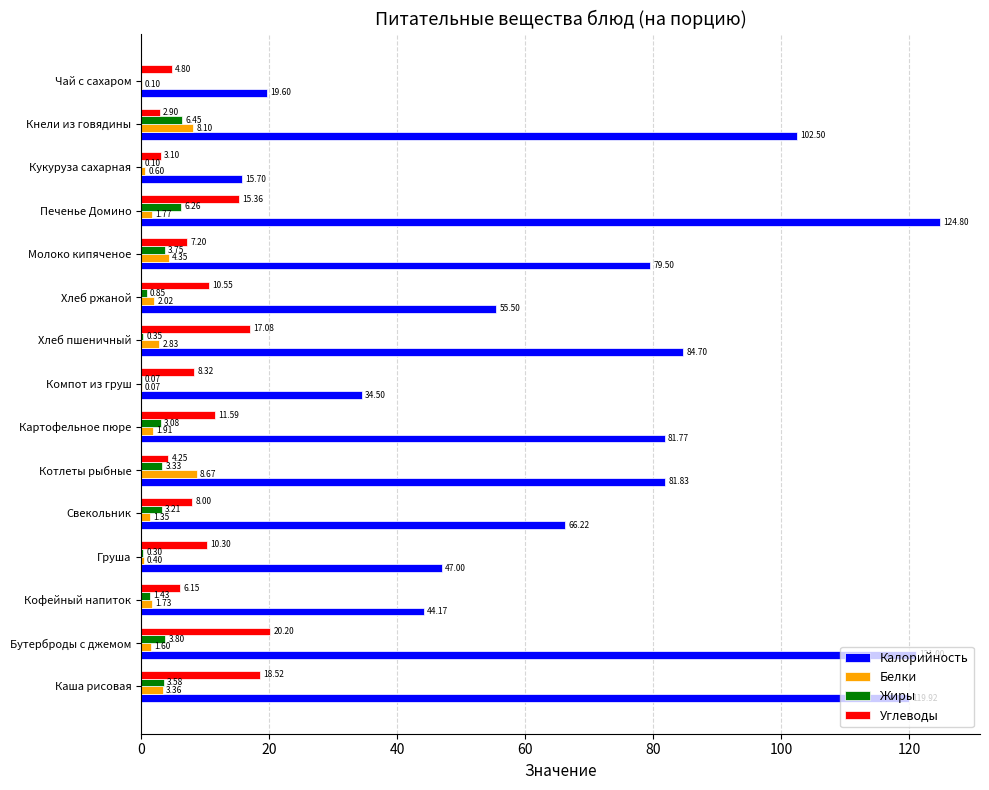

Is the value of Жиры at Хлеб пшеничный greater than the value of Углеводы at Свекольник?

No